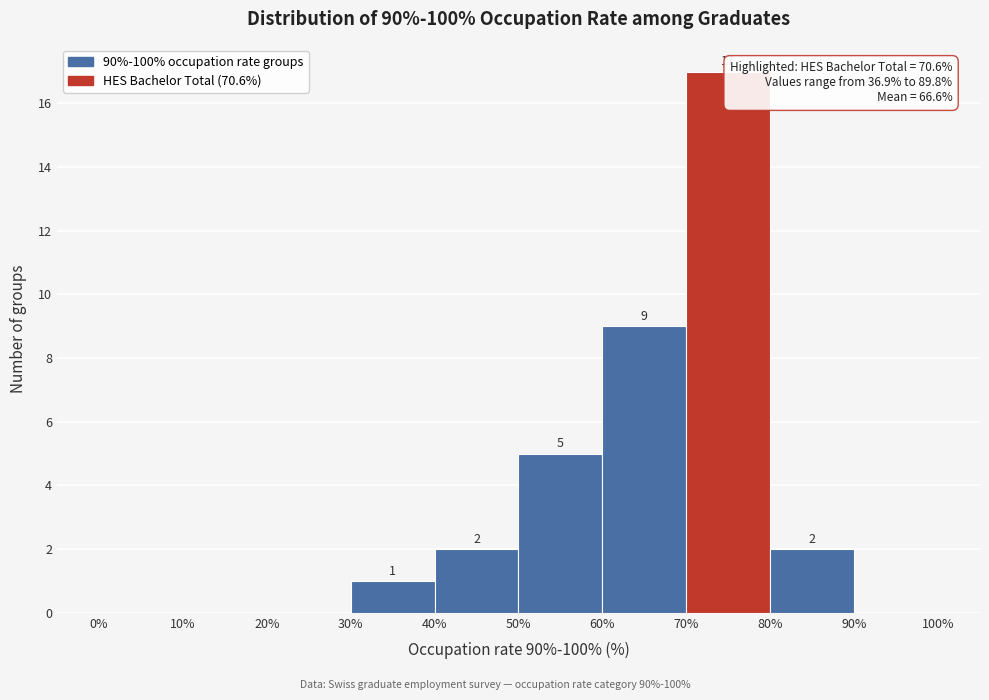

Over which range of the x-axis is the bar tallest?

70% to 80%